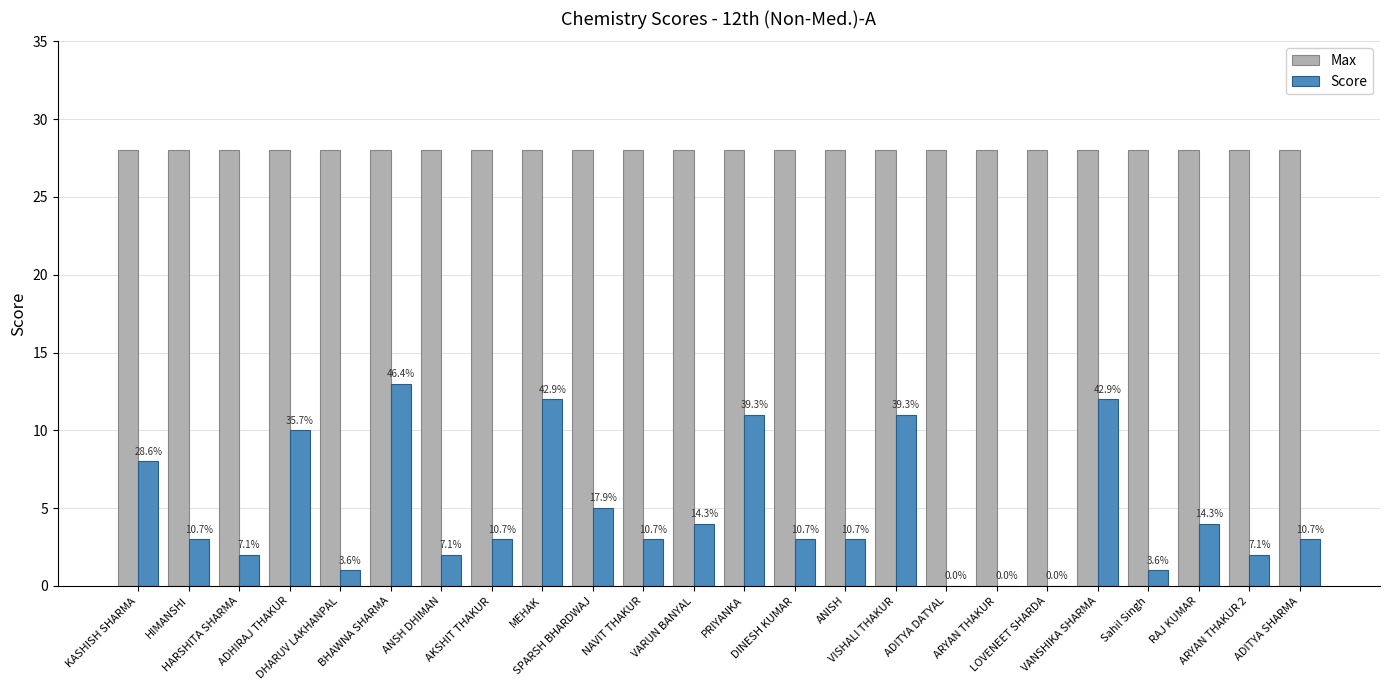

Which category has the lowest value across all series?

ADITYA DATYAL